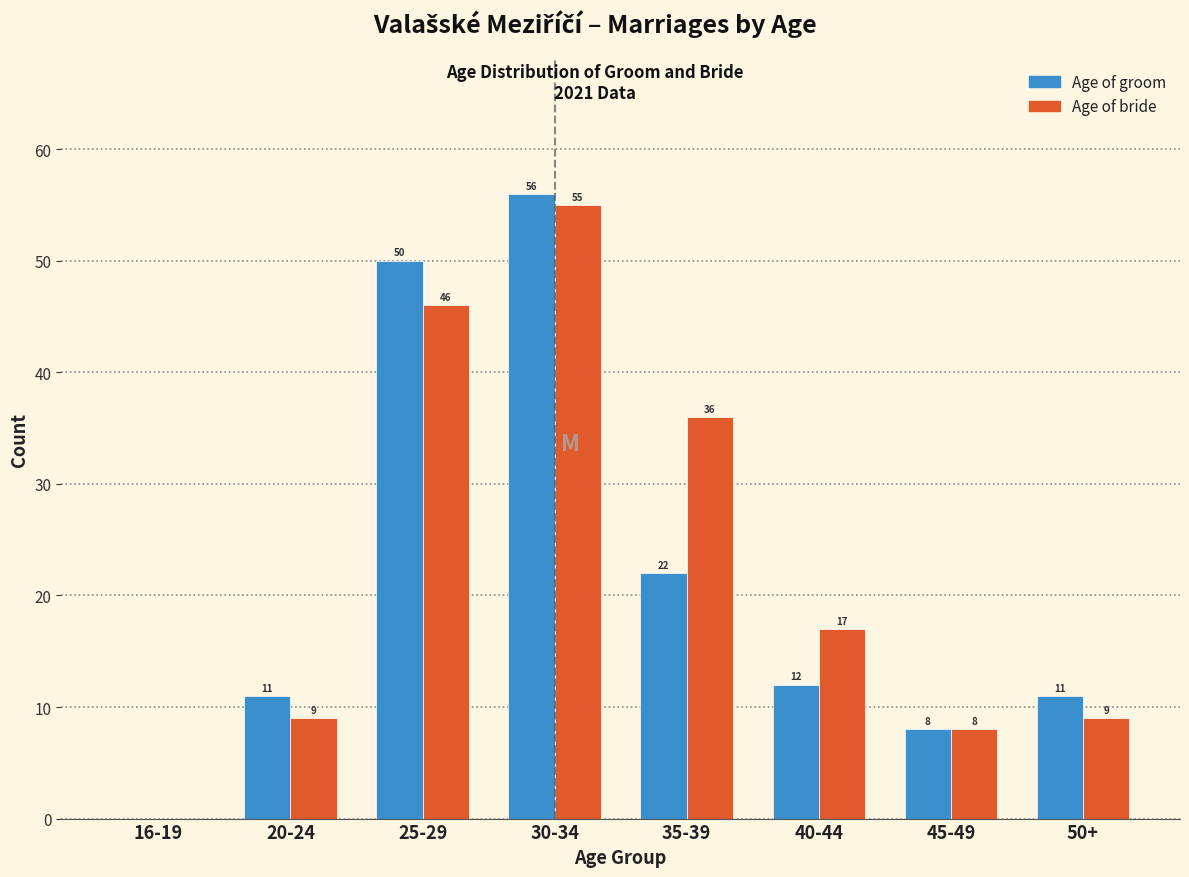

Reading left to right, extract all data points from this chart.

Age of groom: 16-19=0	20-24=11	25-29=50	30-34=56	35-39=22	40-44=12	45-49=8	50+=11
Age of bride: 16-19=0	20-24=9	25-29=46	30-34=55	35-39=36	40-44=17	45-49=8	50+=9